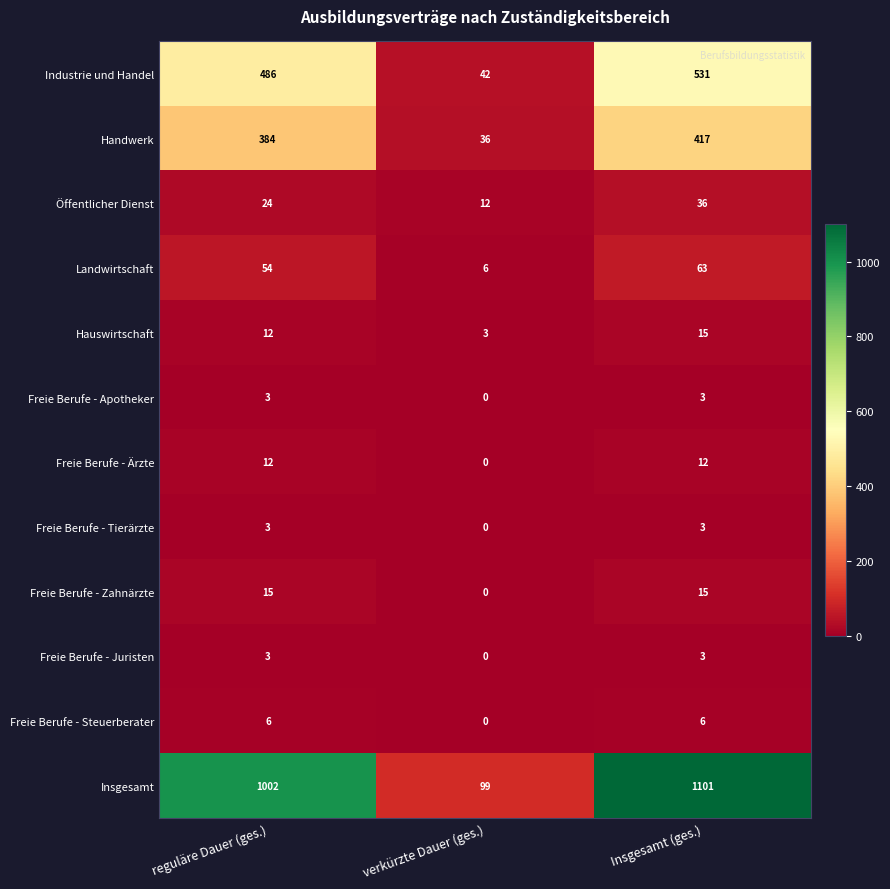

What is the sum of the Industrie und Handel values at verkürzte Dauer (ges.) and Insgesamt (ges.)?

573